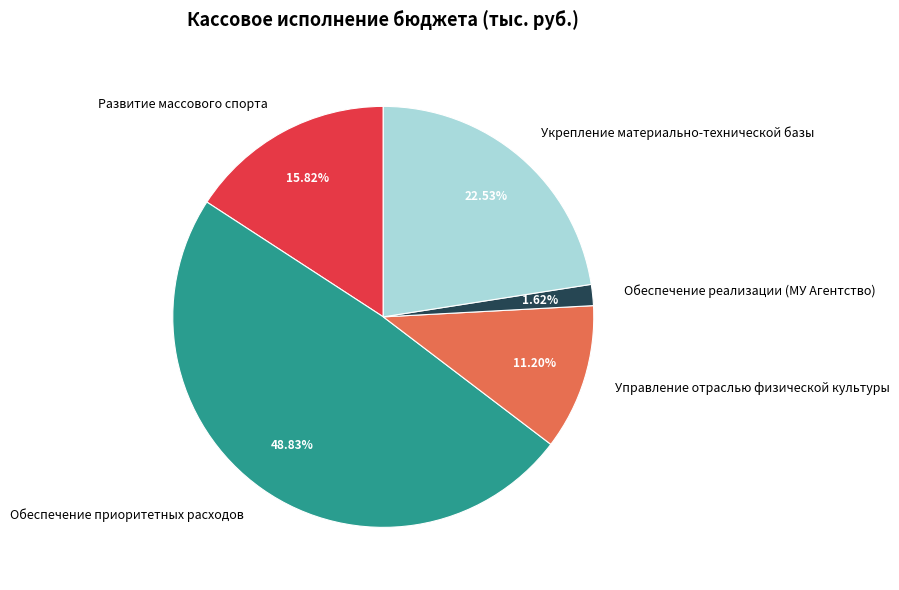

How many segments does this pie chart have?

5